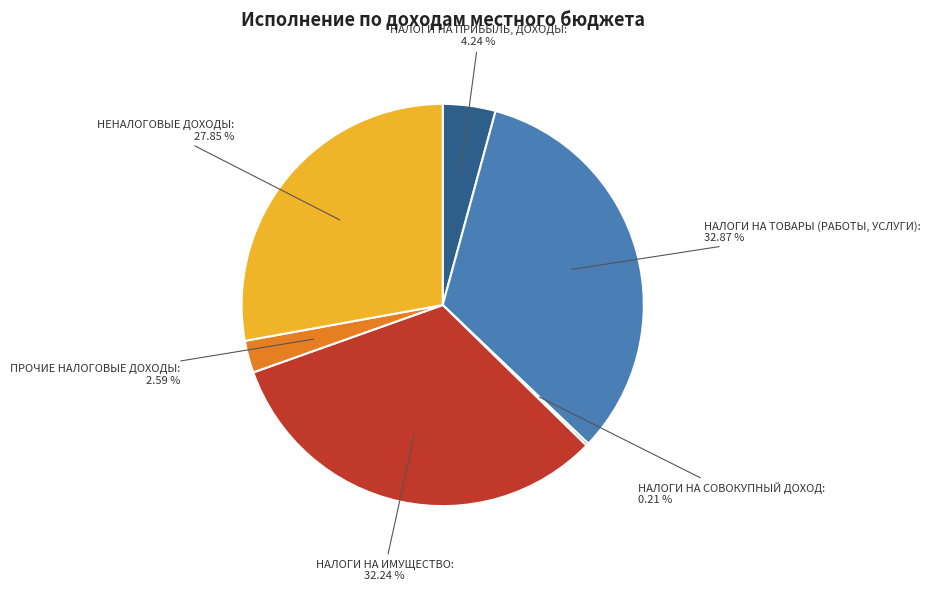

Does any single category account for the majority?

No